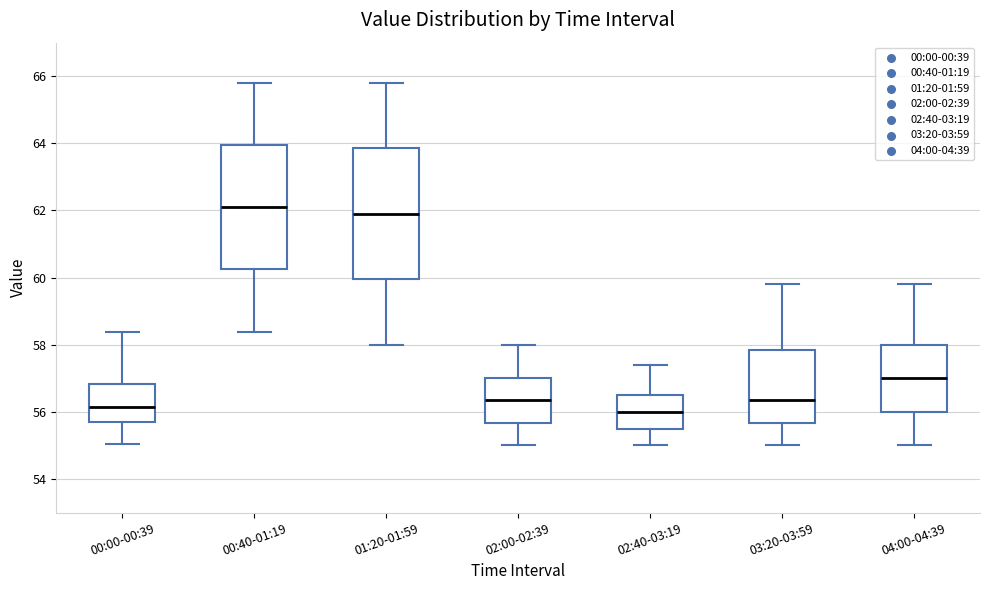

Reading left to right, transcribe this box plot: for each box, give where its median line is, the range the box spans, and where its two whiskers end, as read against the y-axis. The values are not printed on the chart, so give them approximately, as read against the axis.

00:00-00:39: median 56.2, box 55.8 to 56.8, whiskers 55.0 to 58.4
00:40-01:19: median 62.0, box 60.2 to 64.0, whiskers 58.4 to 65.8
01:20-01:59: median 62.0, box 60.0 to 63.8, whiskers 58.0 to 65.8
02:00-02:39: median 56.4, box 55.6 to 57.0, whiskers 55.0 to 58.0
02:40-03:19: median 56.0, box 55.6 to 56.6, whiskers 55.0 to 57.4
03:20-03:59: median 56.4, box 55.6 to 57.8, whiskers 55.0 to 59.8
04:00-04:39: median 57.0, box 56.0 to 58.0, whiskers 55.0 to 59.8